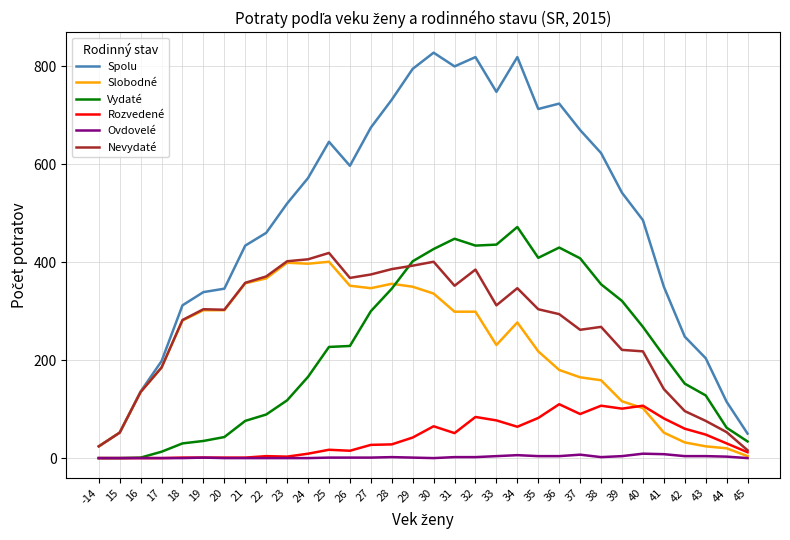

Is this an area chart (filled region under the line)?

No